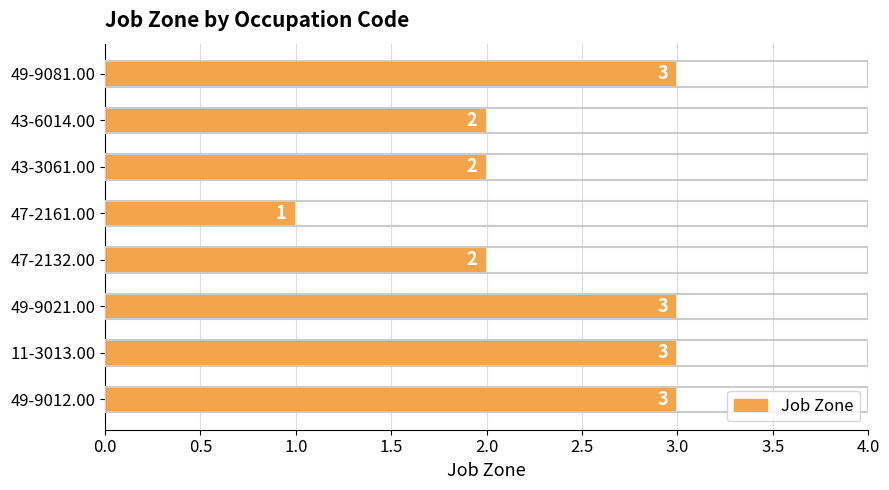

How many data points does each series have?

8